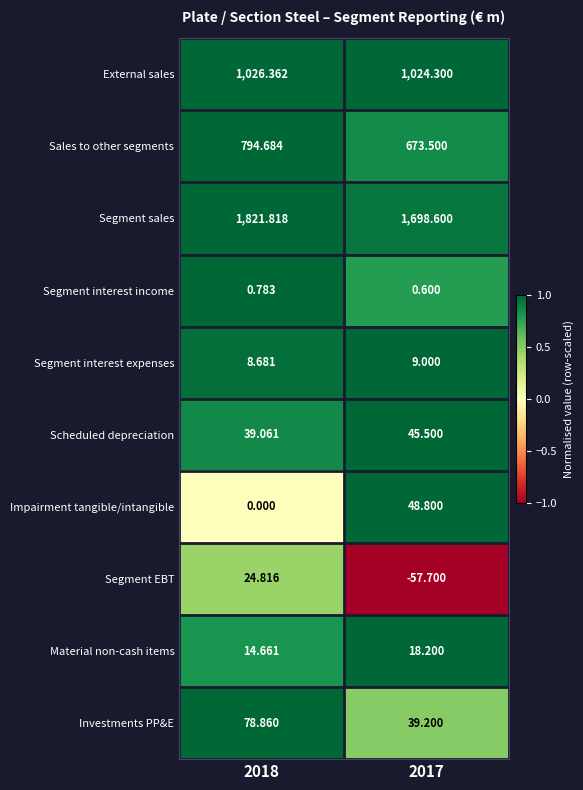

Which series has the largest total across all categories?

Segment sales